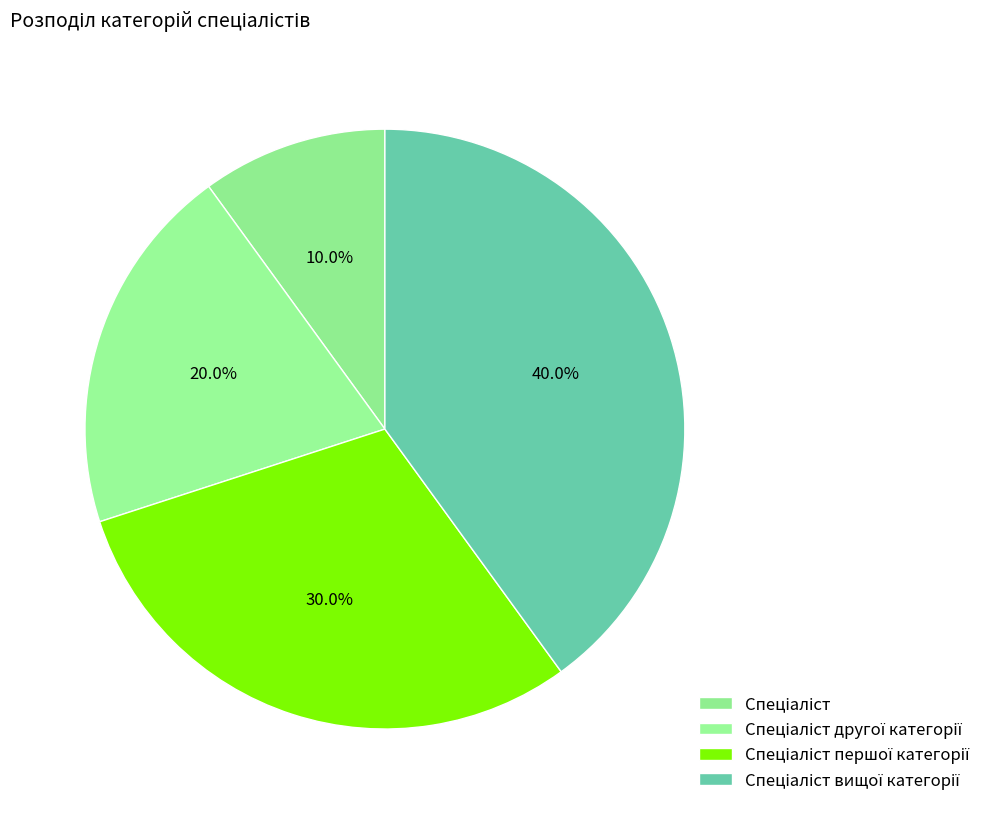

How many segments does this pie chart have?

4